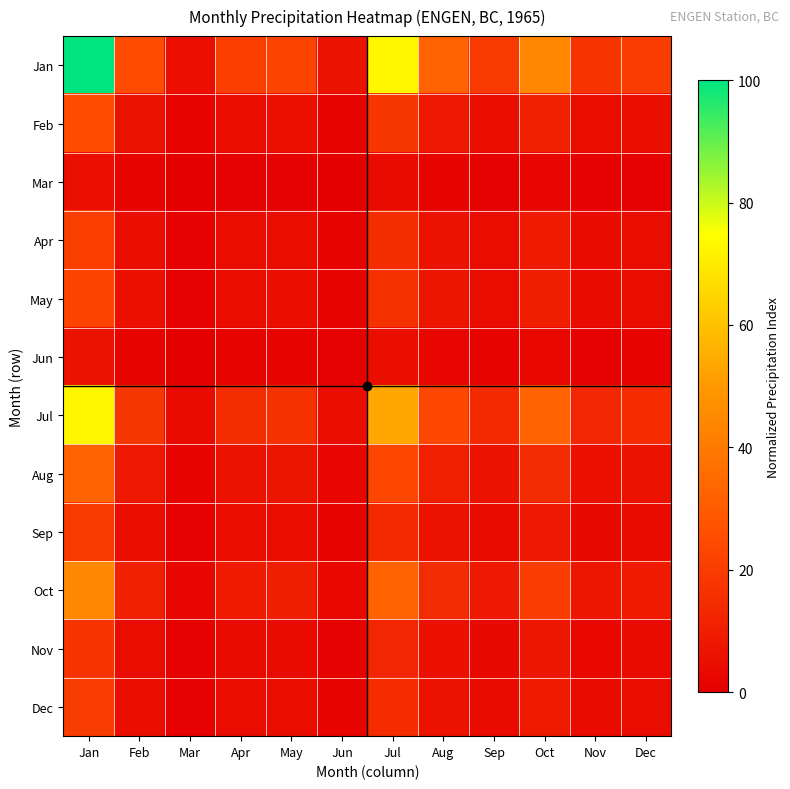

At how many categories does at least one series exceed 24?

5